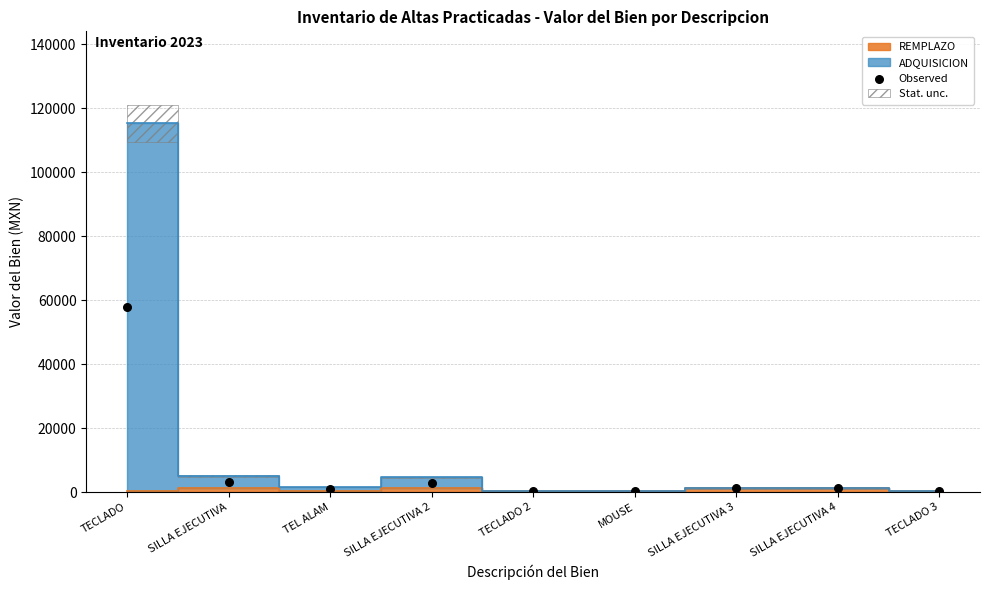

What is the average Y value?

7514.0